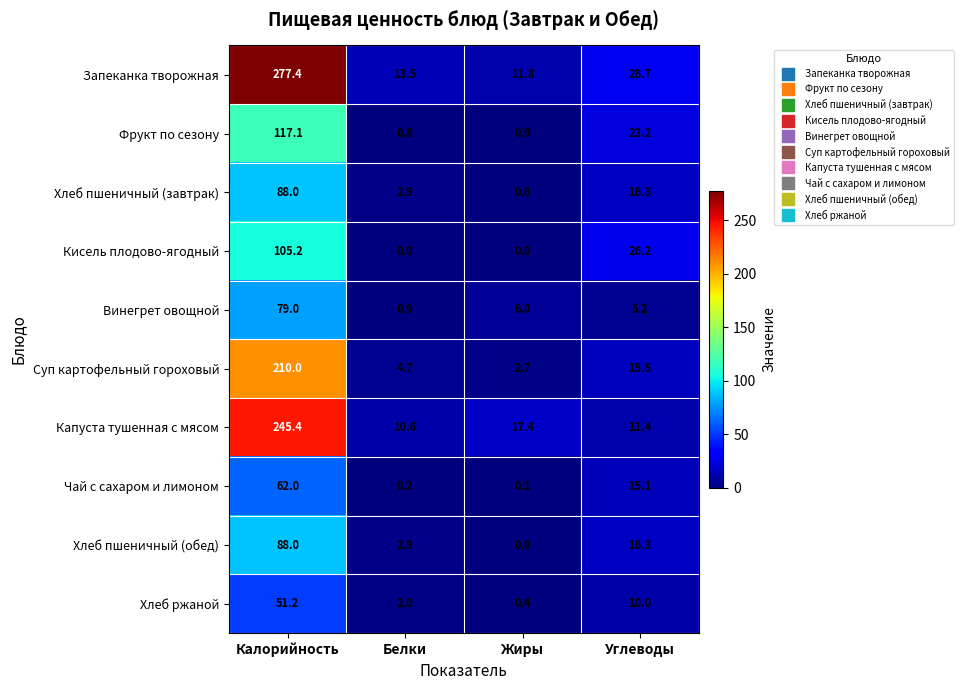

What is the difference between the Фрукт по сезону values at Калорийность and Углеводы?

93.9